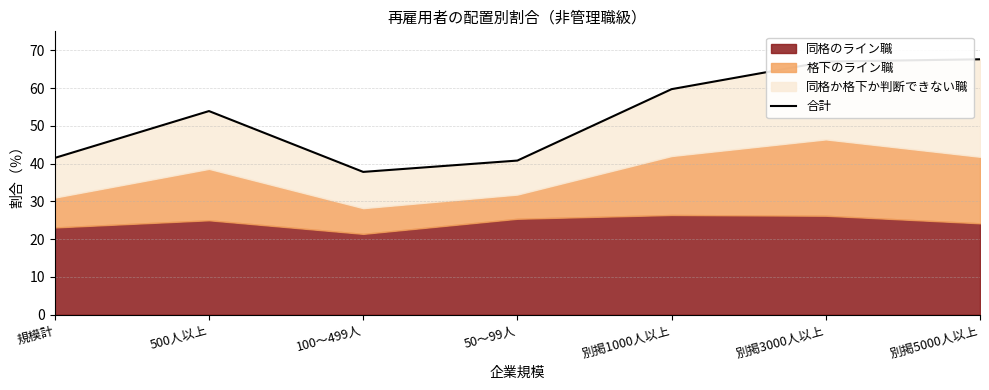

At which label is the value closest to 52?

500人以上